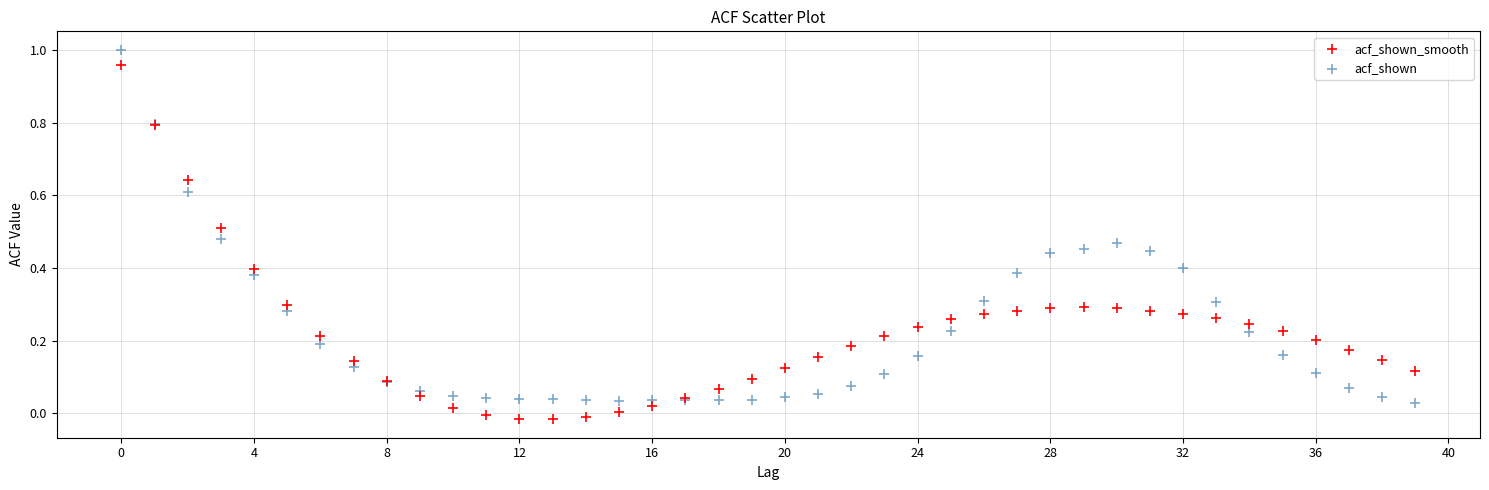

Which series contains the lowest Y value?

acf_shown_smooth